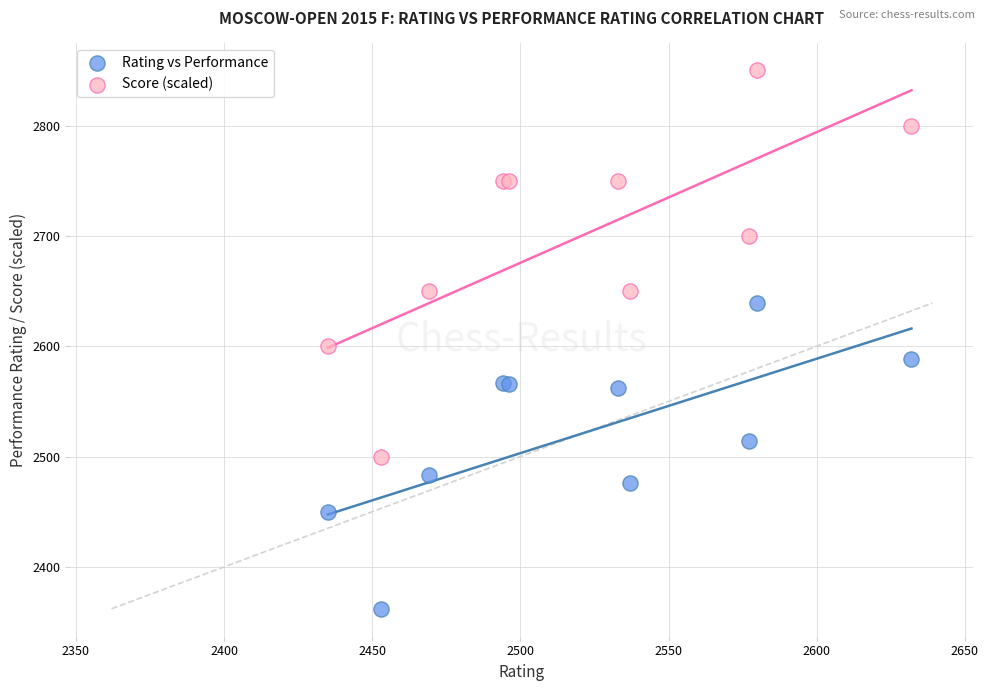

What is the X range (max minus min) for the scatter plot?

197